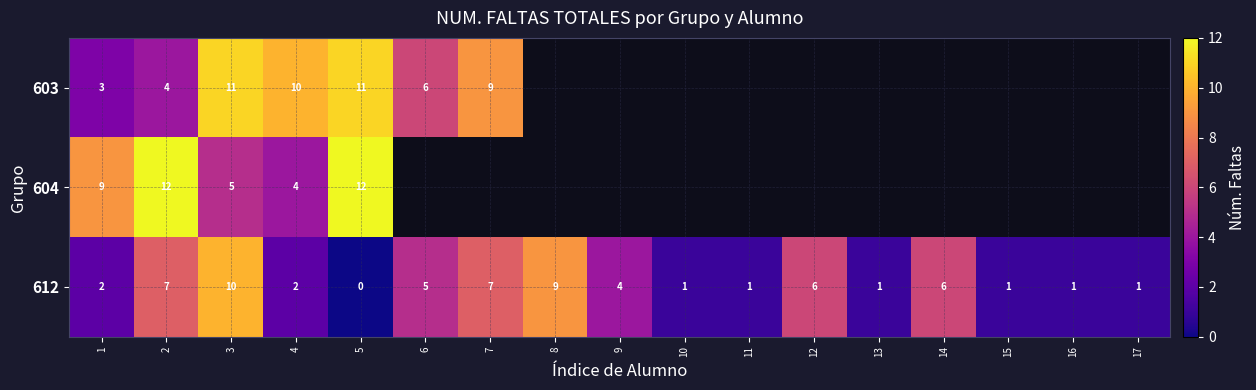

At 4, list the series in order from largest to smallest.

603, 604, 612